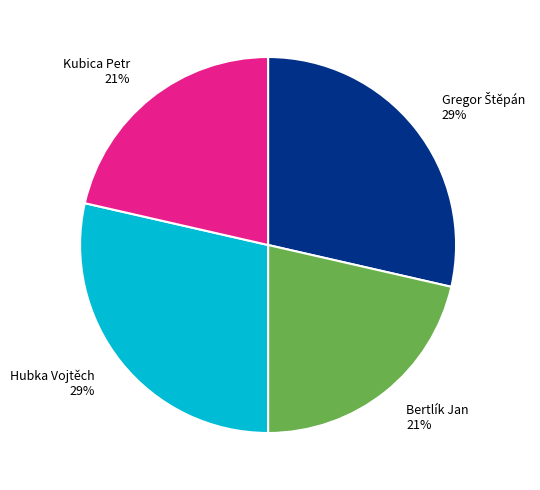

Does any single category account for the majority?

No